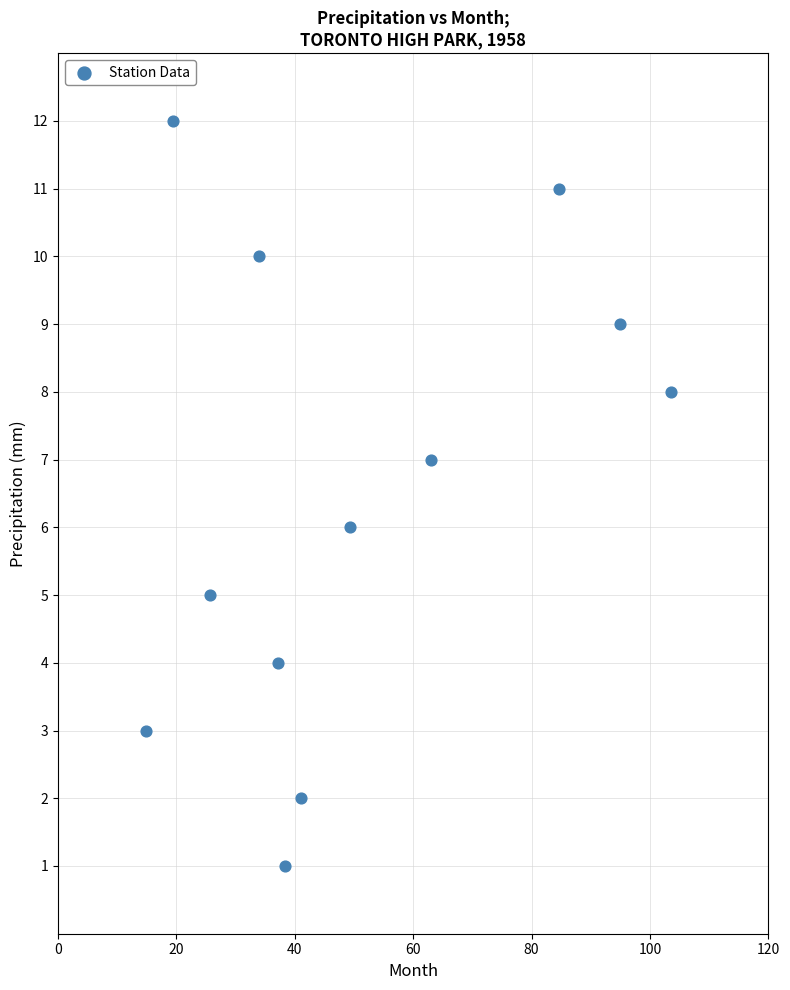

How many data points are displayed?

12